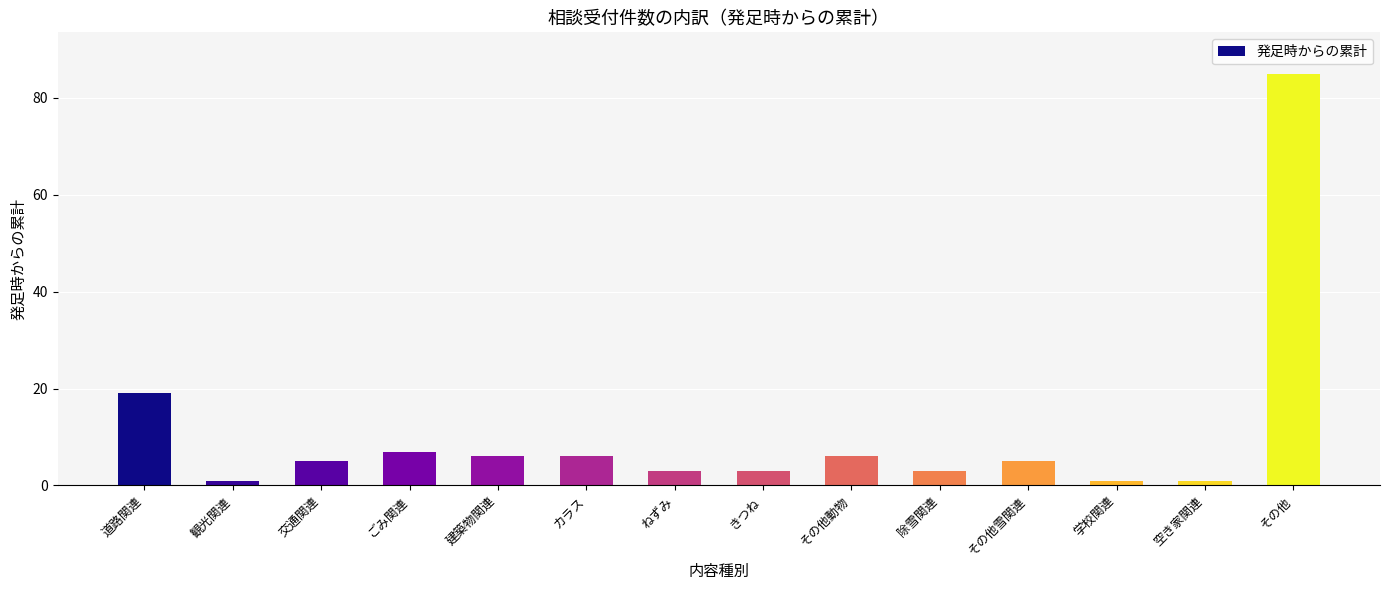

What is the maximum value shown in the chart?

85